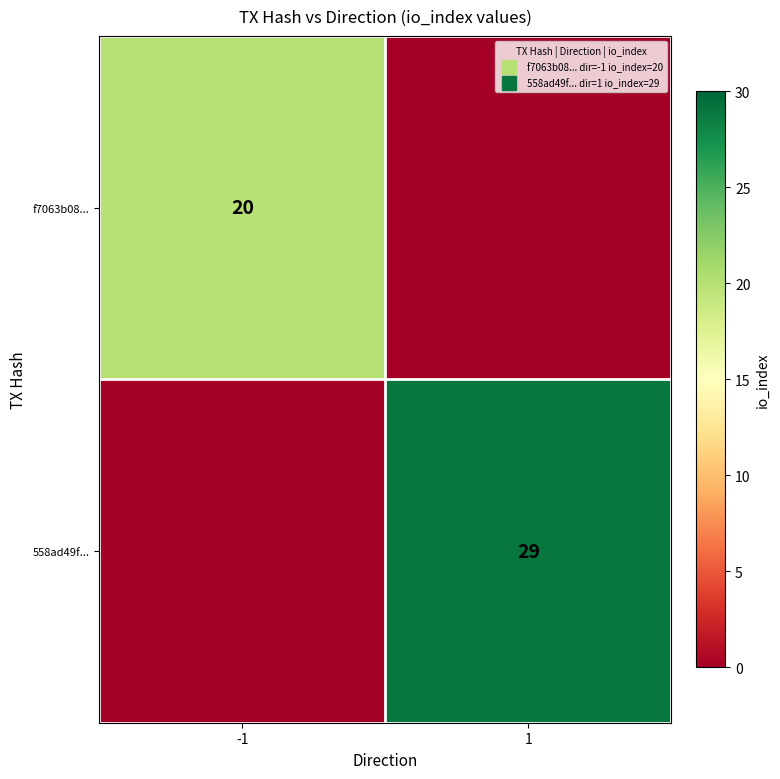

Between 1 and -1, which is larger?

-1